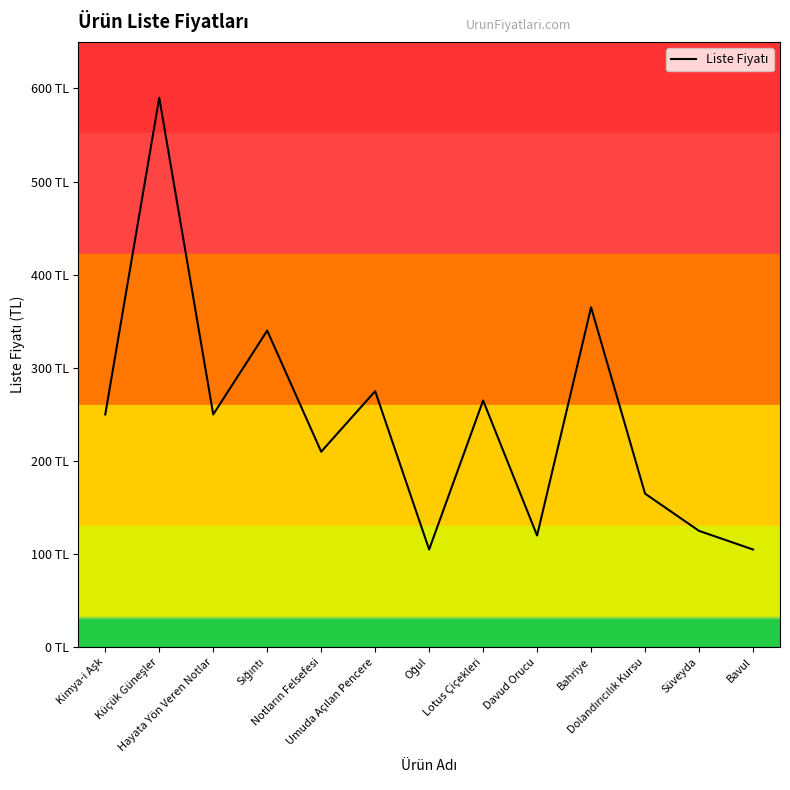

Reading left to right, extract all data points from this chart.

Kimya-i Aşk=250	Küçük Güneşler=590	Hayata Yön Veren Notlar=250	Sığıntı=340	Notların Felsefesi=210	Umuda Açılan Pencere=275	Oğul=105	Lotus Çiçekleri=265	Davud Orucu=120	Bahriye=365	Dolandırıcılık Kursu=165	Süveyda=125	Bavul=105